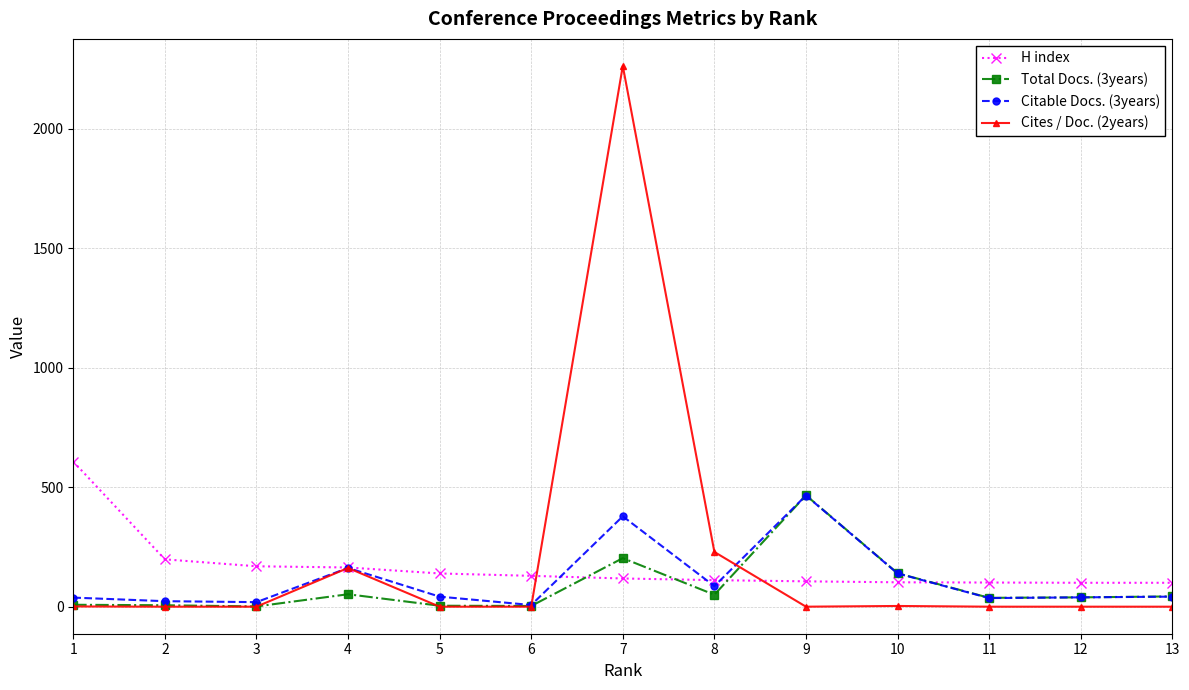

What is the value of the Citable Docs. (3years) point at the 1st from the left?

38